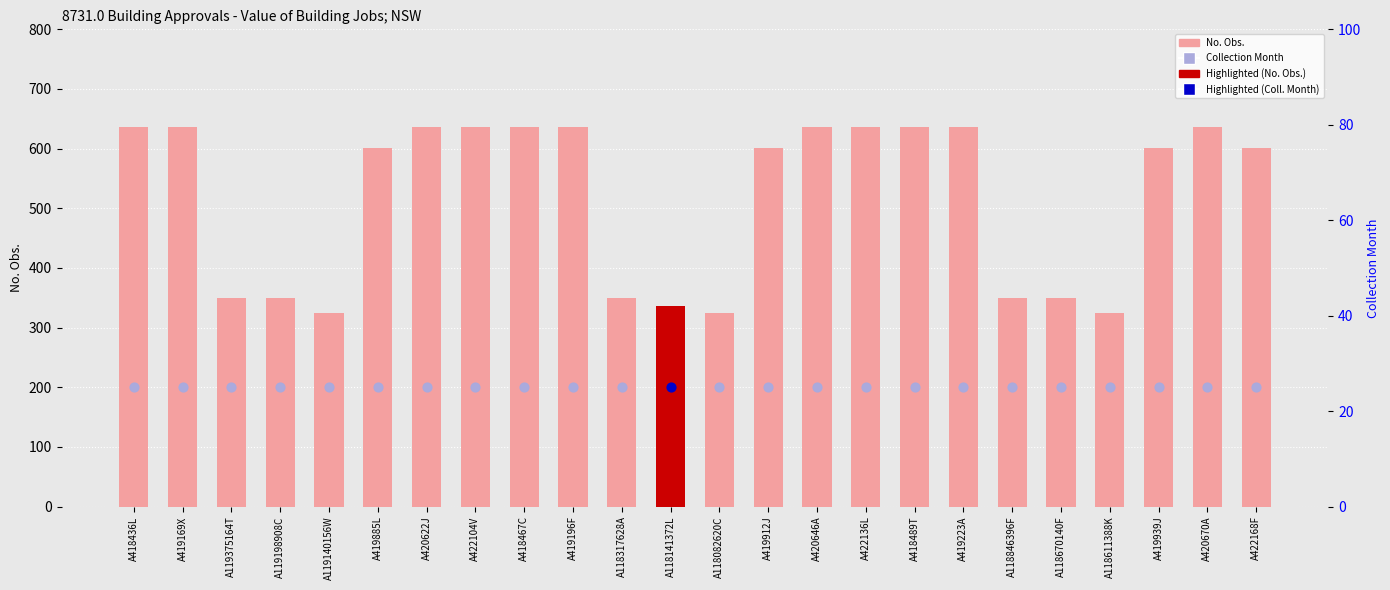

Approximately how many times larger is the value at A419196F compared to A419169X?

1.0